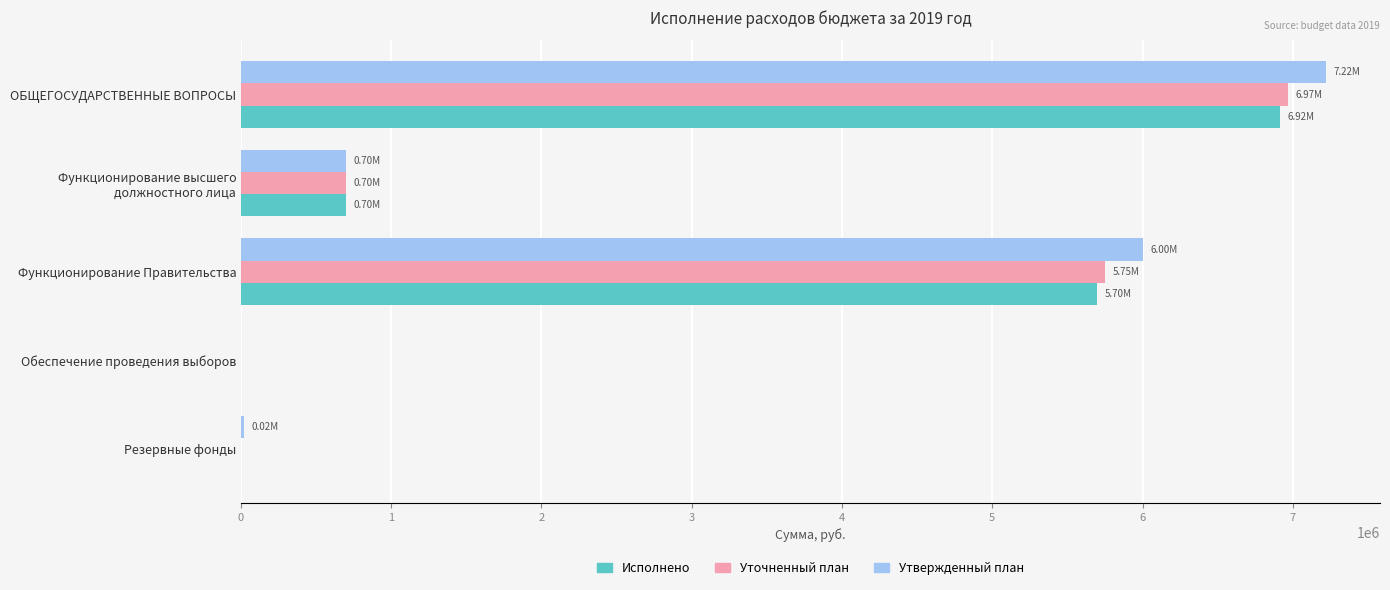

What is the sum of all Утвержденный план values?

13939150.0